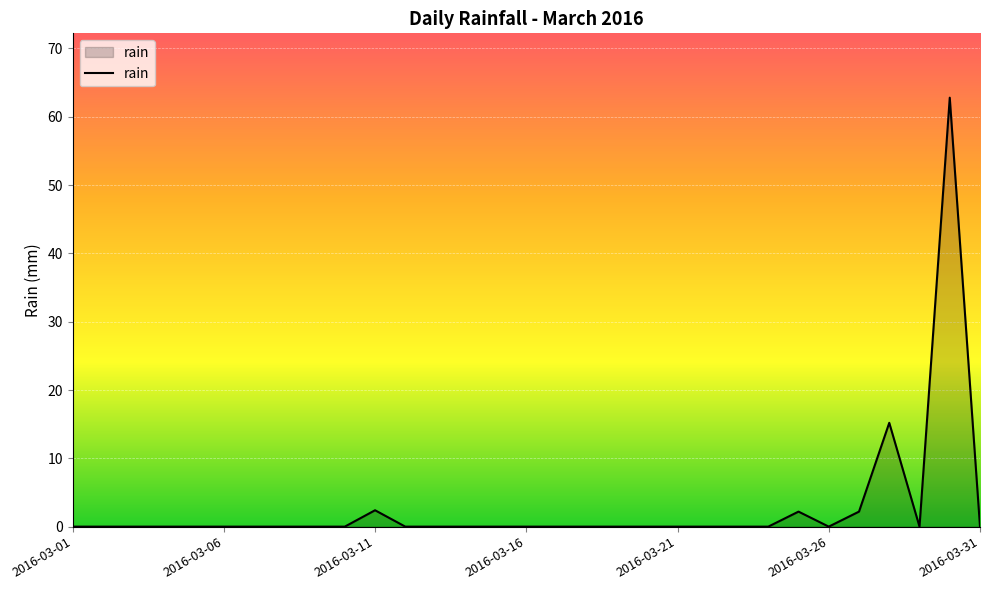

What is the greatest value displayed?

62.8